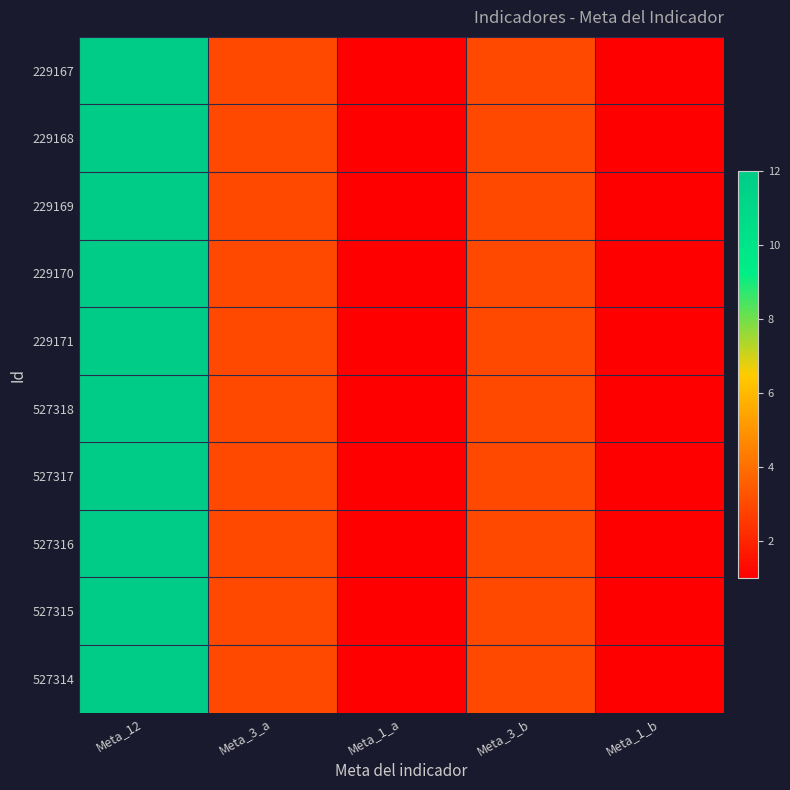

Reading right to left, list all the values displayed in this chart.

229167: Meta_1_b=1	Meta_3_b=3	Meta_1_a=1	Meta_3_a=3	Meta_12=12
229168: Meta_1_b=1	Meta_3_b=3	Meta_1_a=1	Meta_3_a=3	Meta_12=12
229169: Meta_1_b=1	Meta_3_b=3	Meta_1_a=1	Meta_3_a=3	Meta_12=12
229170: Meta_1_b=1	Meta_3_b=3	Meta_1_a=1	Meta_3_a=3	Meta_12=12
229171: Meta_1_b=1	Meta_3_b=3	Meta_1_a=1	Meta_3_a=3	Meta_12=12
527318: Meta_1_b=1	Meta_3_b=3	Meta_1_a=1	Meta_3_a=3	Meta_12=12
527317: Meta_1_b=1	Meta_3_b=3	Meta_1_a=1	Meta_3_a=3	Meta_12=12
527316: Meta_1_b=1	Meta_3_b=3	Meta_1_a=1	Meta_3_a=3	Meta_12=12
527315: Meta_1_b=1	Meta_3_b=3	Meta_1_a=1	Meta_3_a=3	Meta_12=12
527314: Meta_1_b=1	Meta_3_b=3	Meta_1_a=1	Meta_3_a=3	Meta_12=12